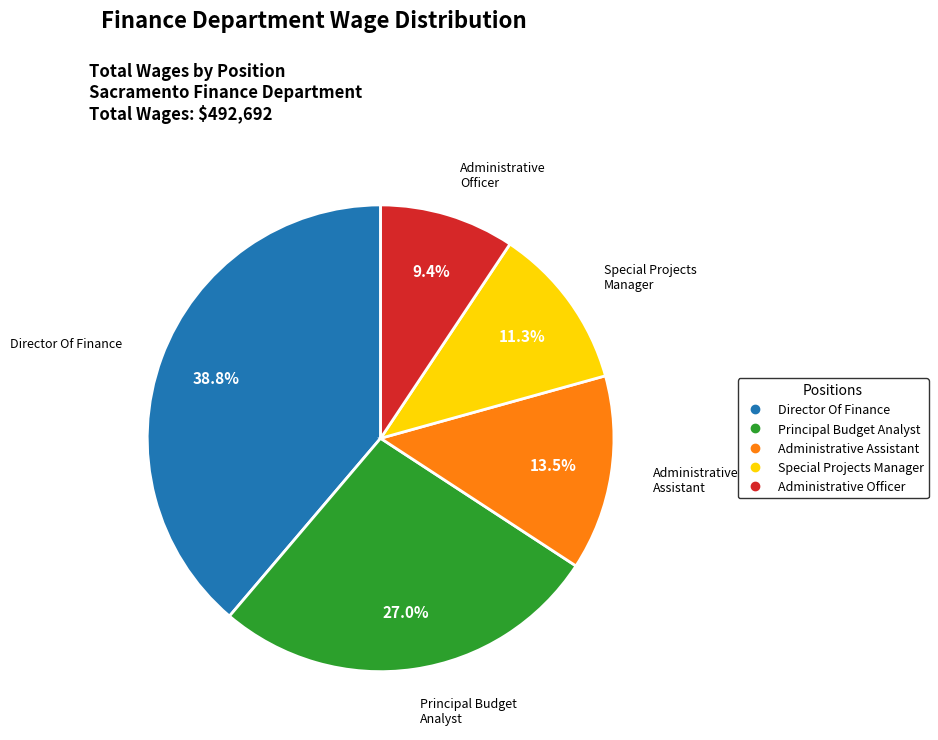

Approximately how many times larger is the value at Principal Budget Analyst compared to Administrative Officer?

2.9